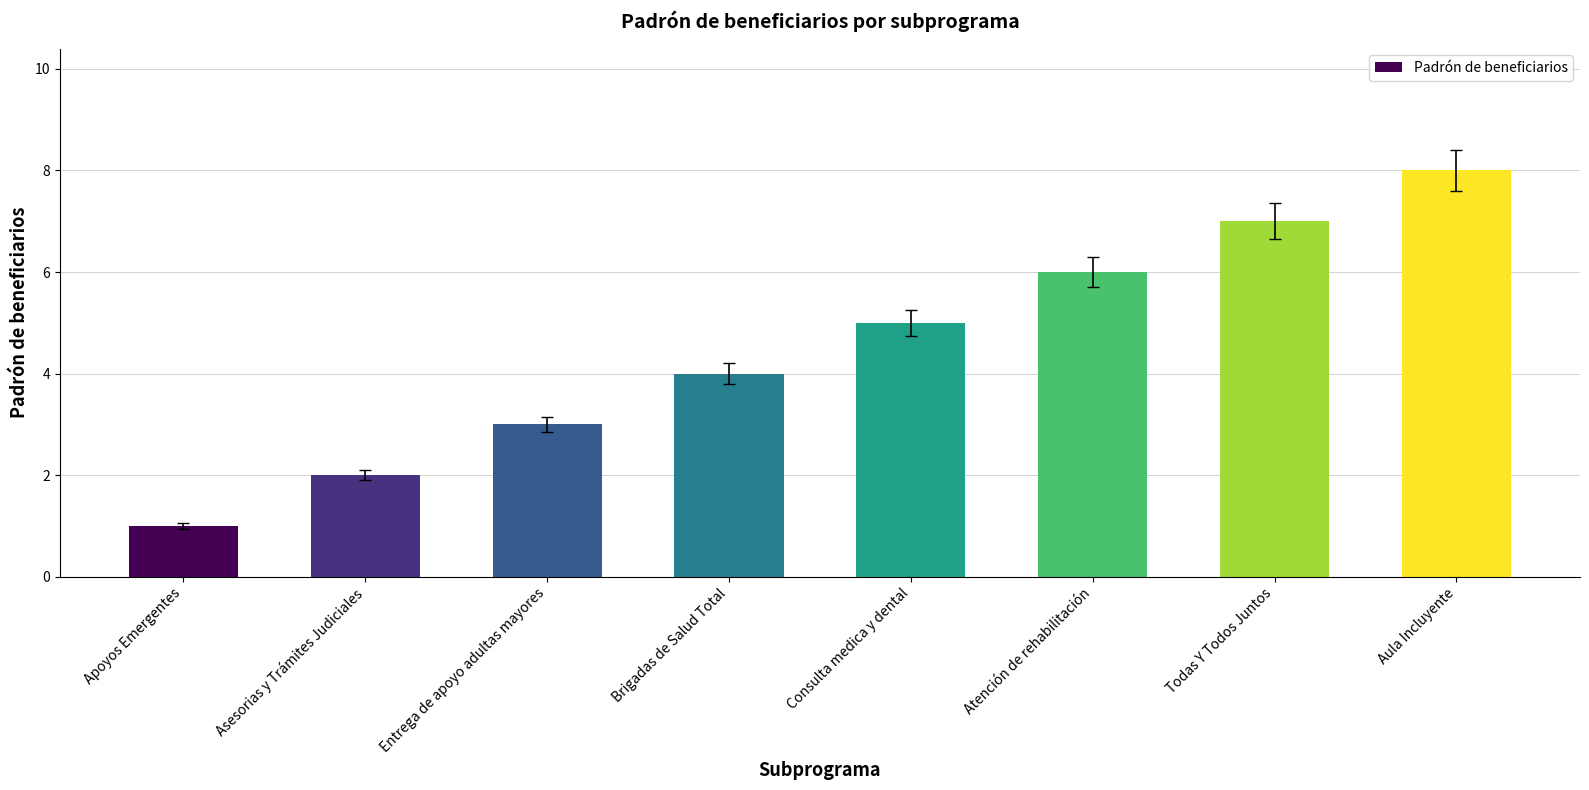

Reading right to left, extract all data points from this chart.

Aula Incluyente=8	Todas Y Todos Juntos=7	Atención de rehabilitación=6	Consulta medica y dental=5	Brigadas de Salud Total=4	Entrega de apoyo adultas mayores=3	Asesorias y Trámites Judiciales=2	Apoyos Emergentes=1